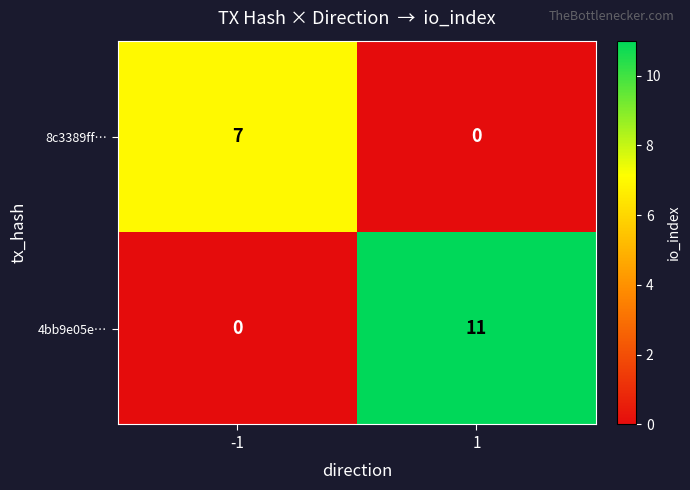

What is the total value across all series at -1?

7